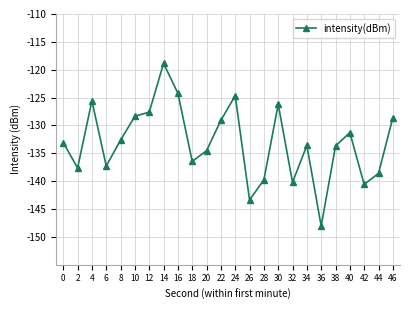

How many interior local peaks (higher than both neighbors) does the data have?

6